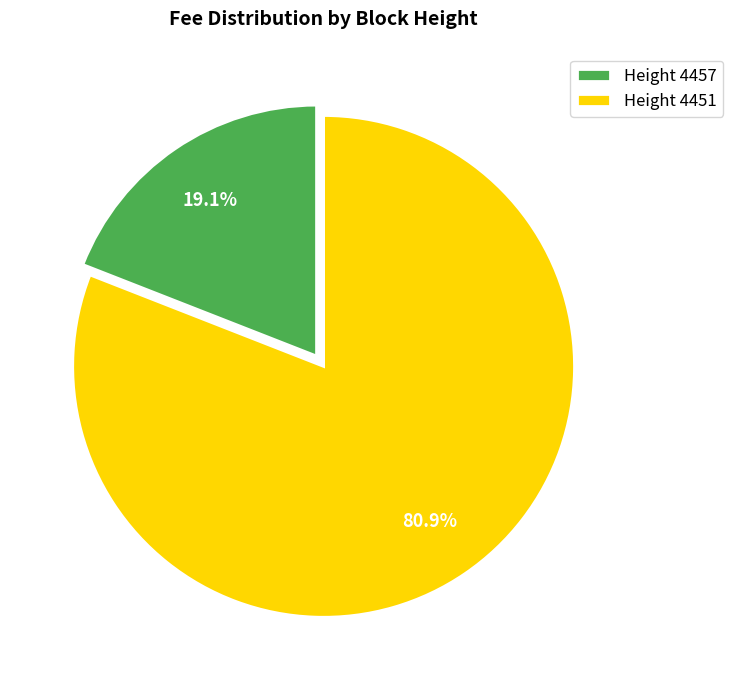

What percentage is NOT represented by Height 4457?

80.9%